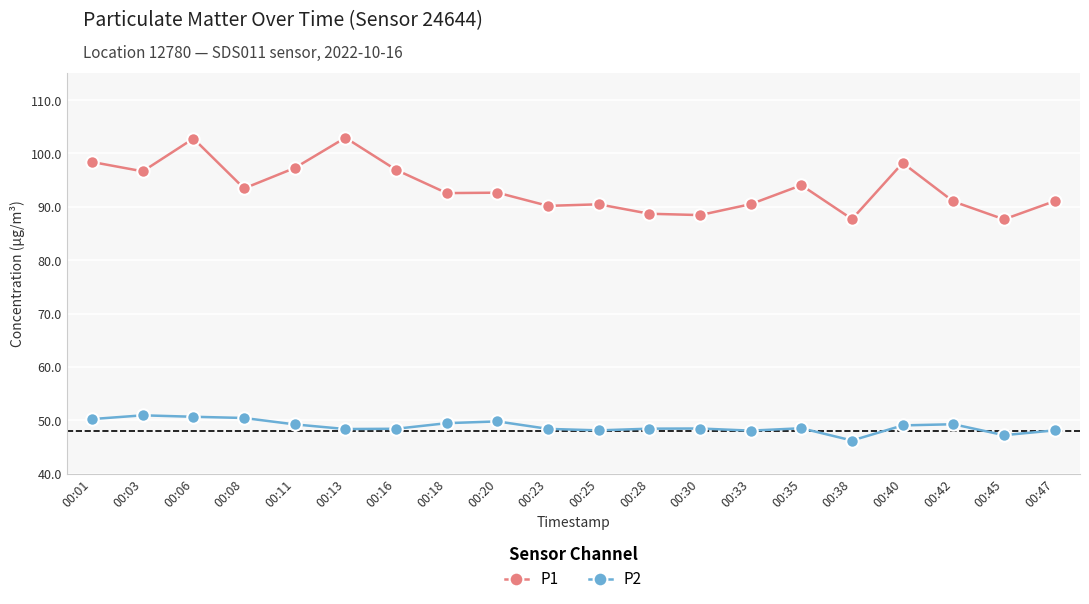

List the series in order of their overall mean, lowest first.

P2, P1